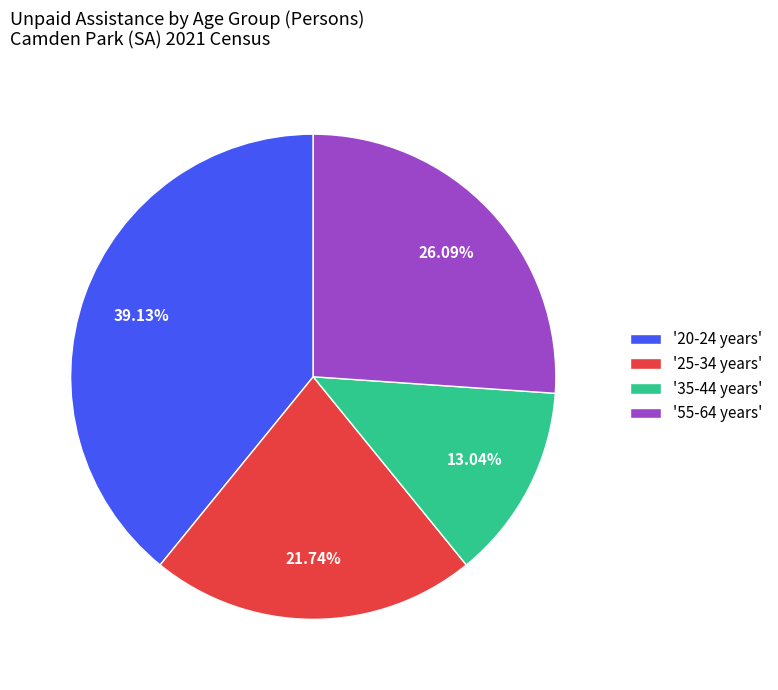

What is the largest slice in the pie chart?

'20-24 years'